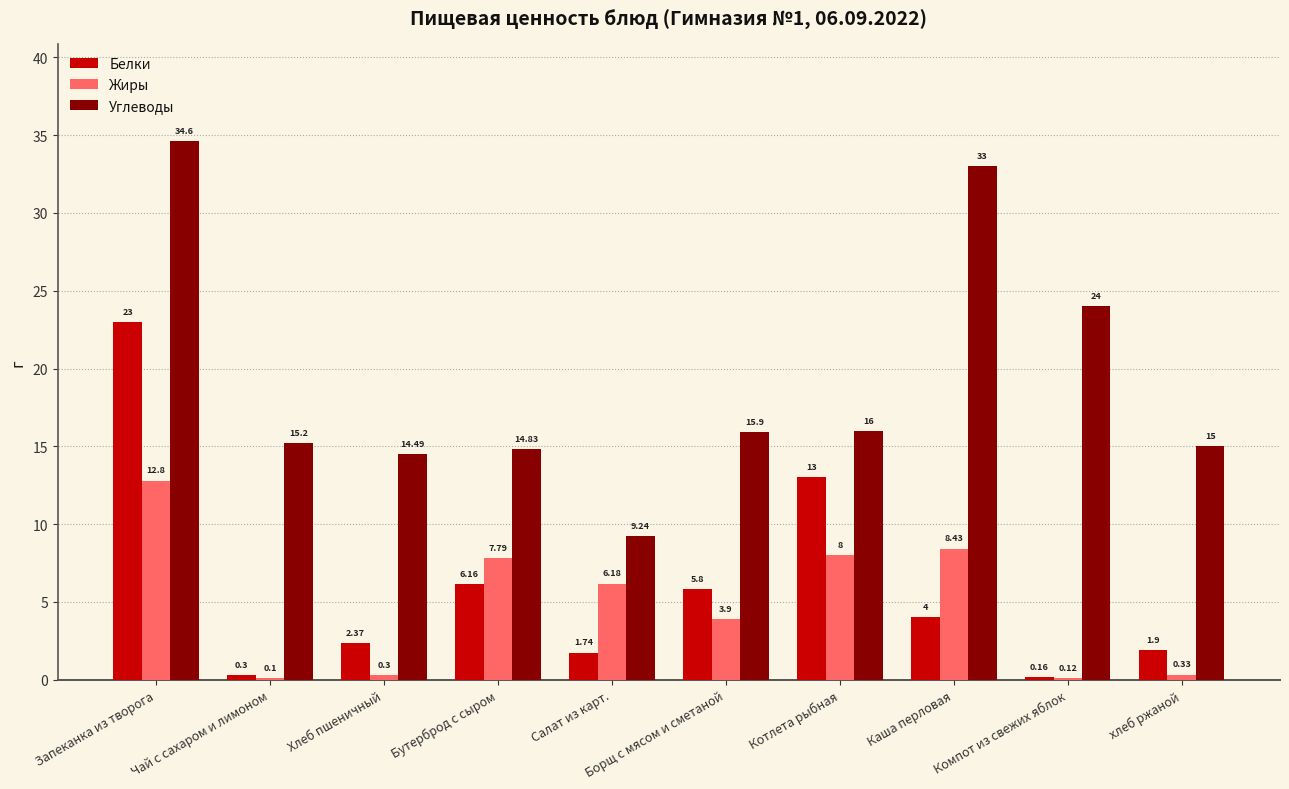

Is the value of Белки at Хлеб пшеничный greater than the value of Углеводы at Чай с сахаром и лимоном?

No